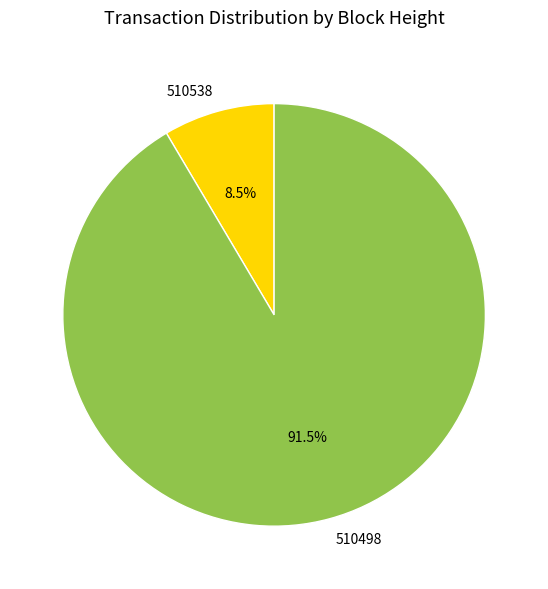

What percentage is NOT represented by 510538?

91.5%